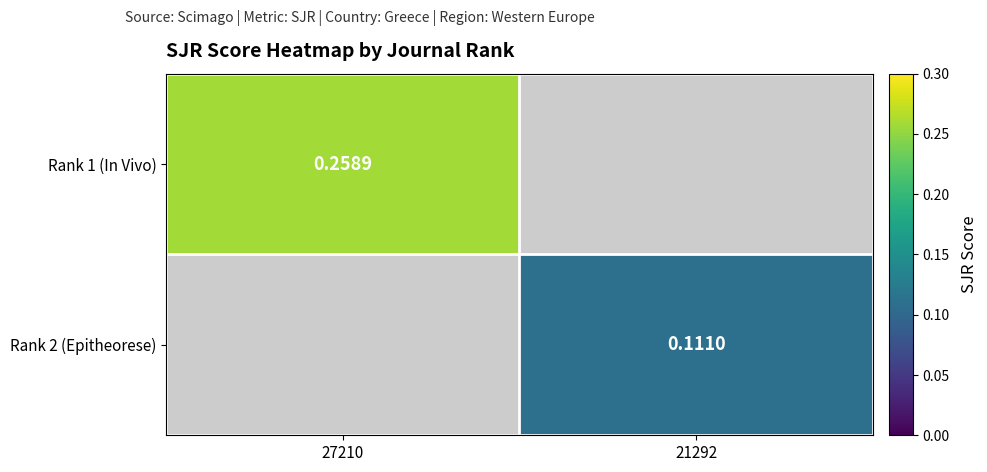

What is the approximate value of Rank 1 (In Vivo) at 27210?

0.3